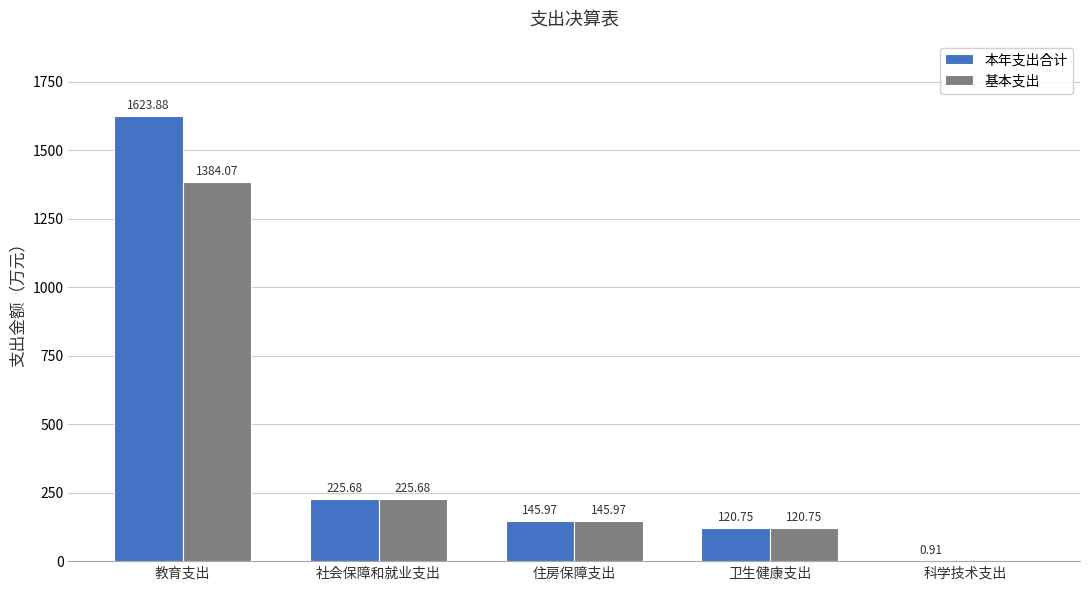

How many groups of bars are there?

5